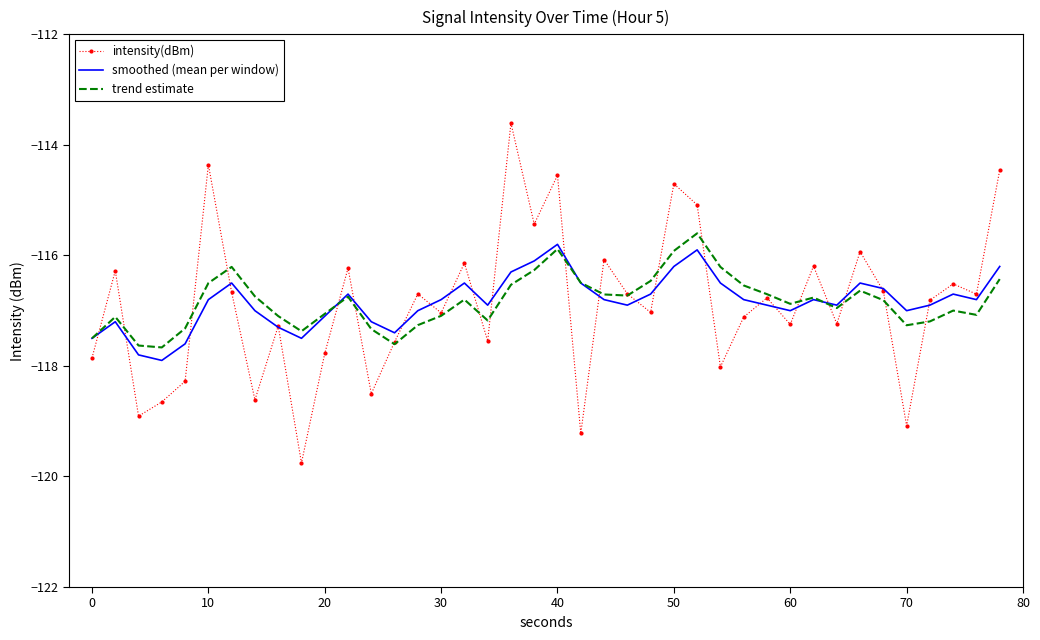

Rank the series by their maximum value, from highest to lowest.

intensity(dBm), trend estimate, smoothed (mean per window)